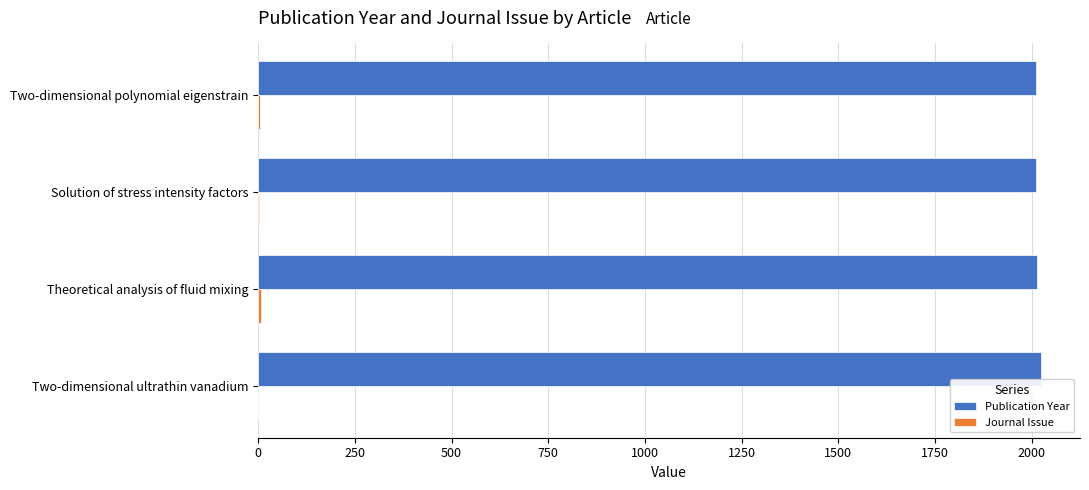

What is the sum of all Publication Year values?

8061